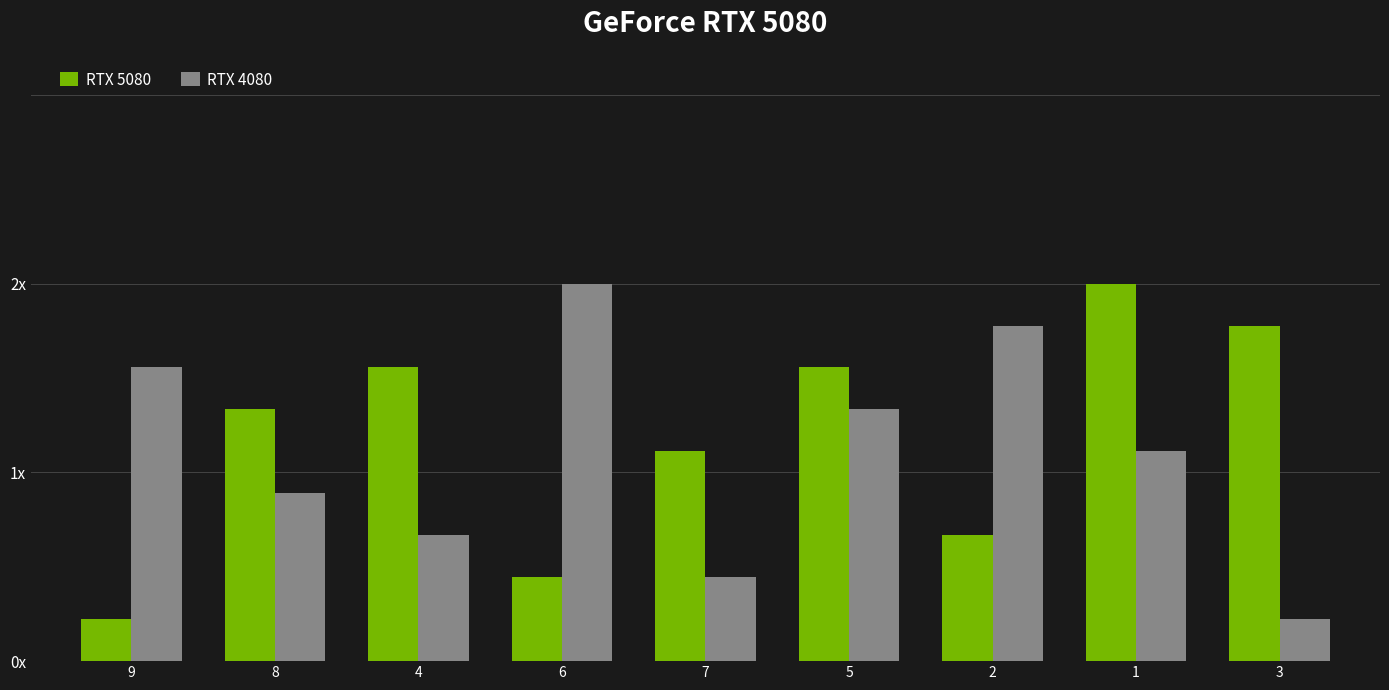

What are all the series names shown in the legend?

RTX 5080, RTX 4080